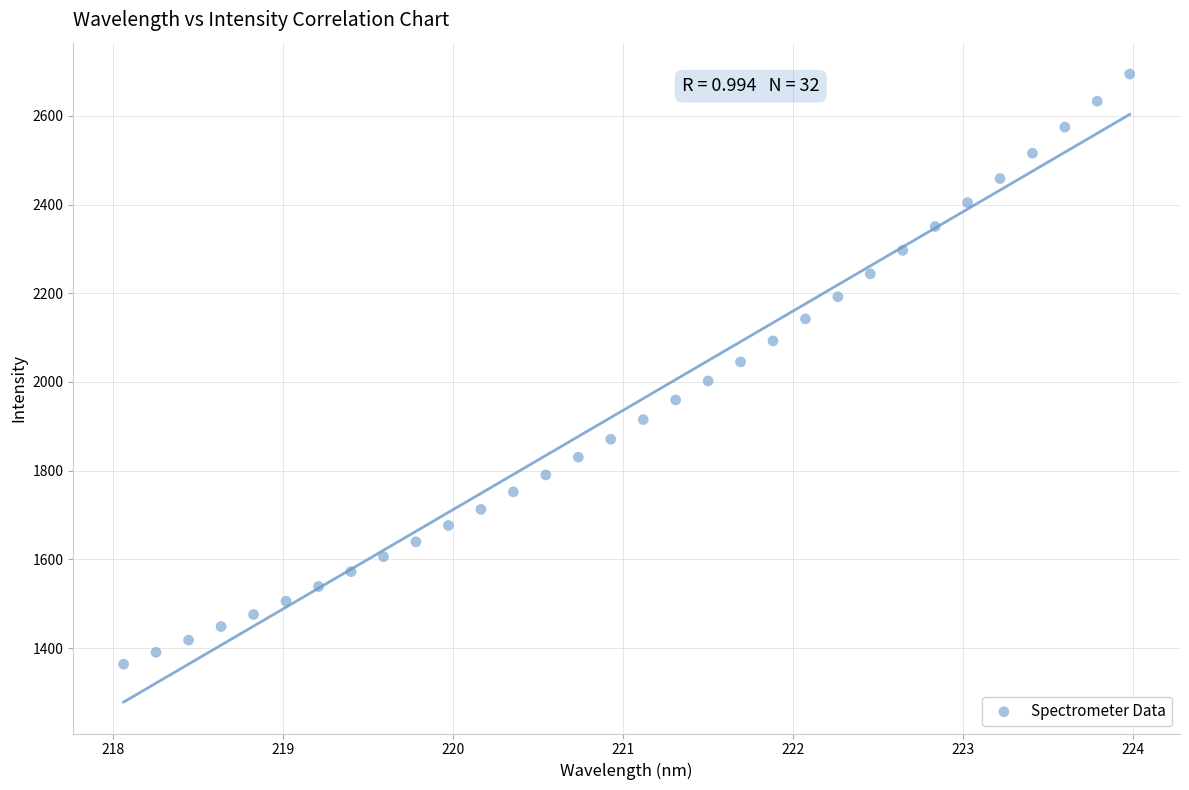

What is the range of X values (max minus min)?

5.9